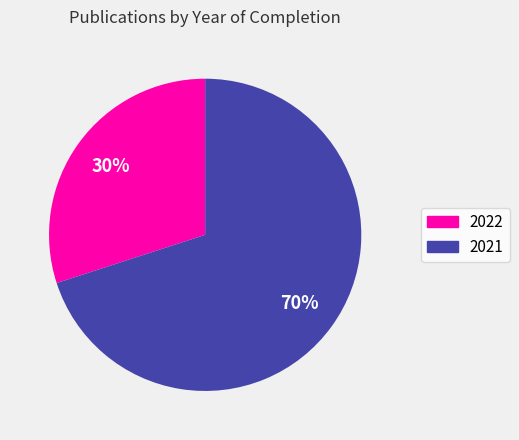

Which has a higher value, 2022 or 2021?

2021